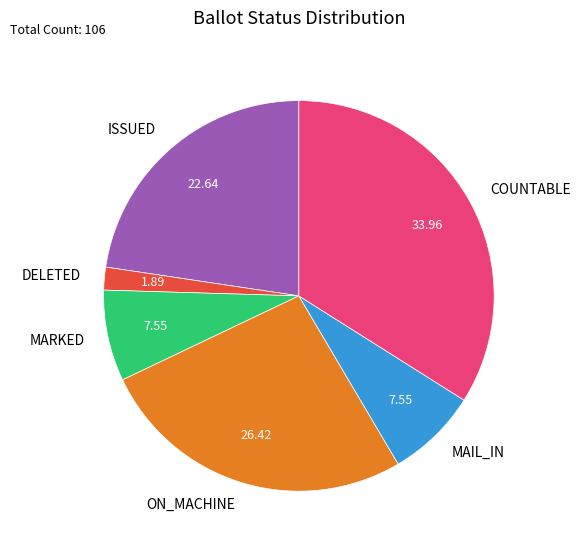

How many slices are in this pie chart?

6